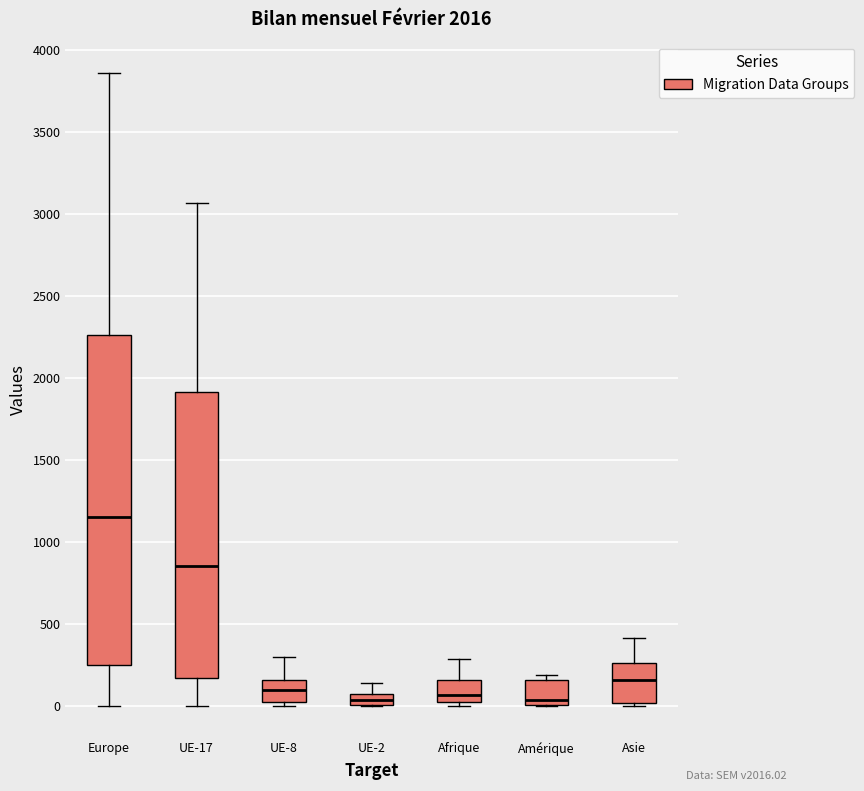

Comparing the boxes themselves (not the whiskers), which one is the tallest?

Europe